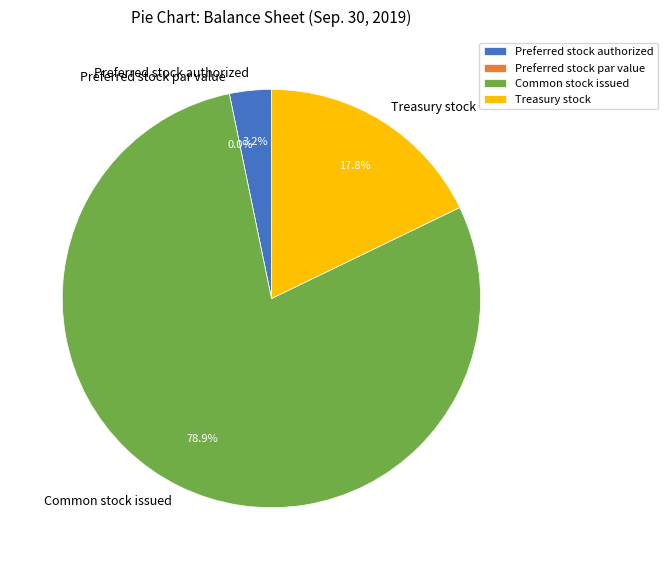

What is the smallest slice in the pie chart?

Preferred stock par value